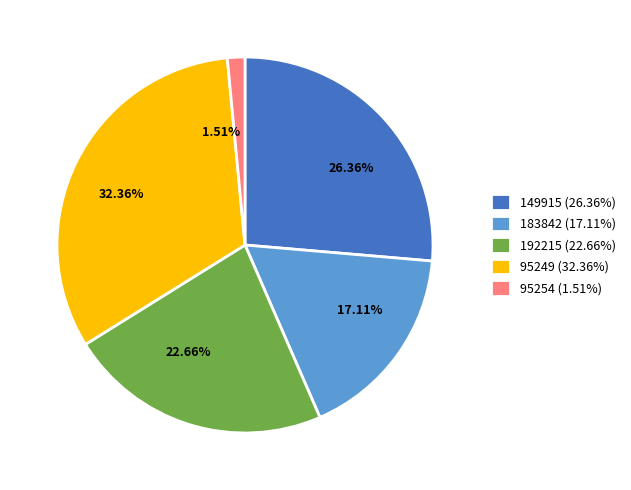

Is there any slice that represents more than half of the pie?

No